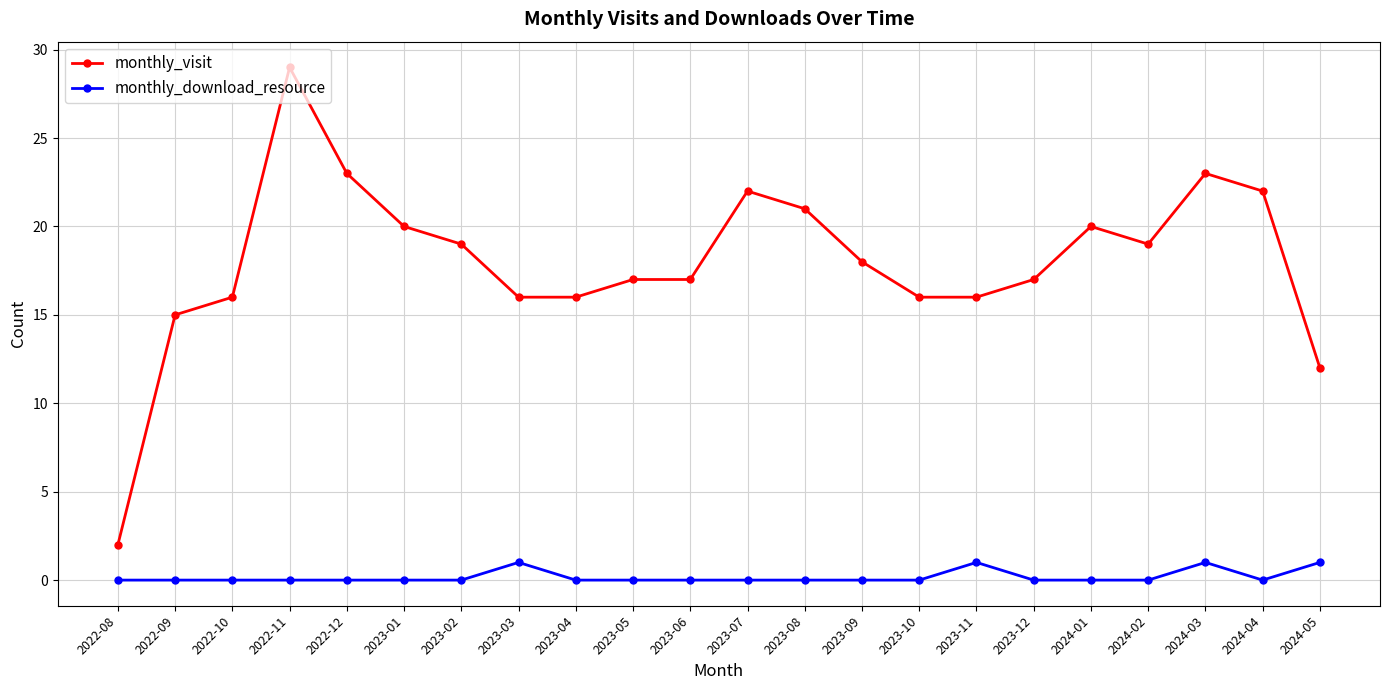

What is the average value of the monthly_visit series?

18